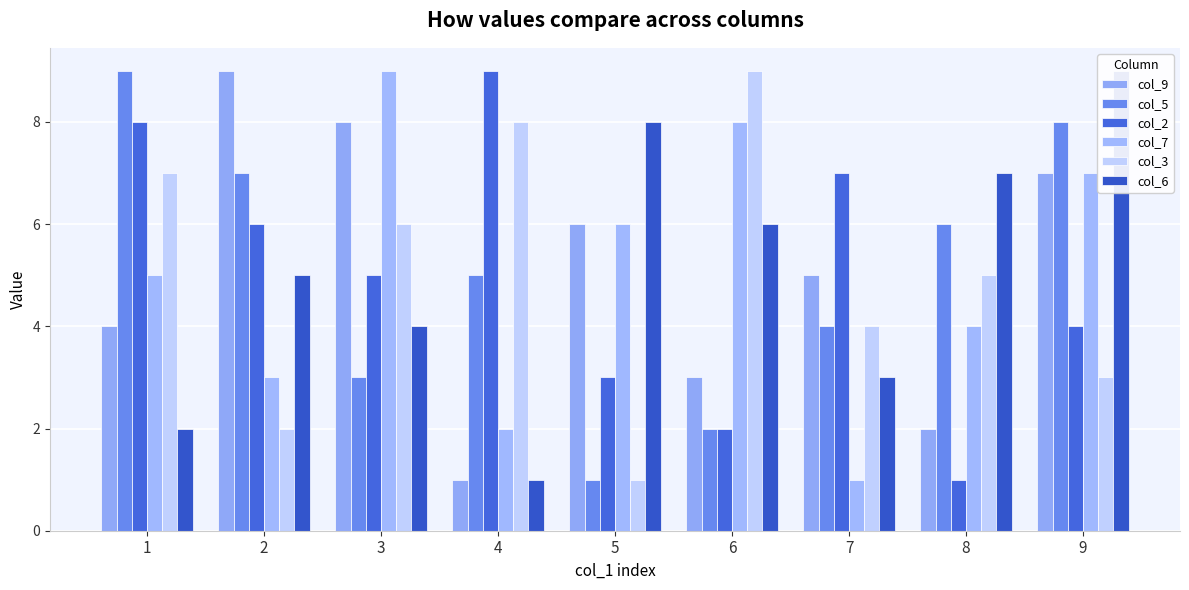

What is the approximate value of col_2 at 6?

2